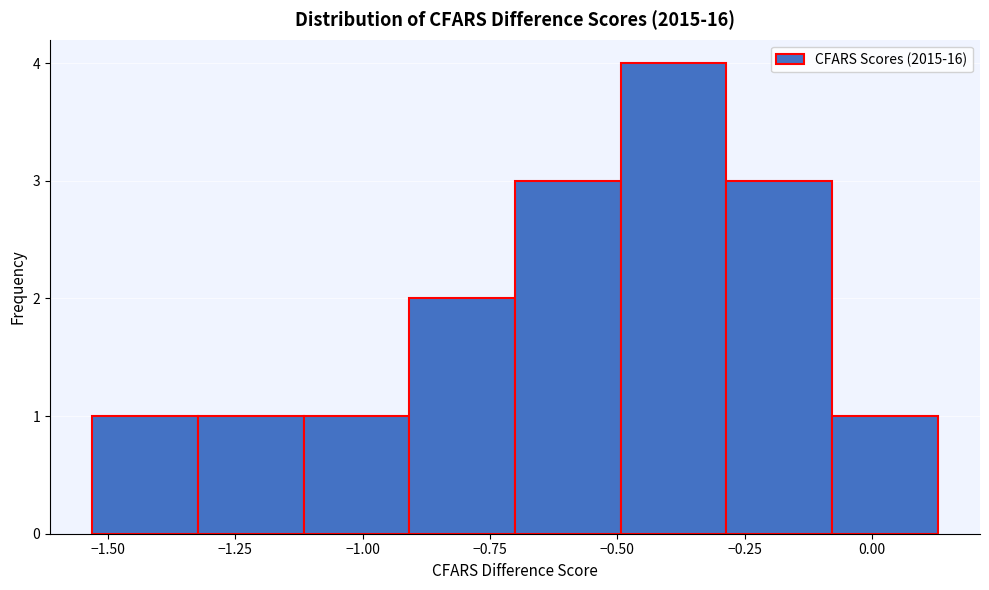

What is the height of the bar covering -0.70 to -0.50 on the x-axis? Neither the bar edges nor the heights are printed on the chart, so give them approximately, as read against the axes.

3